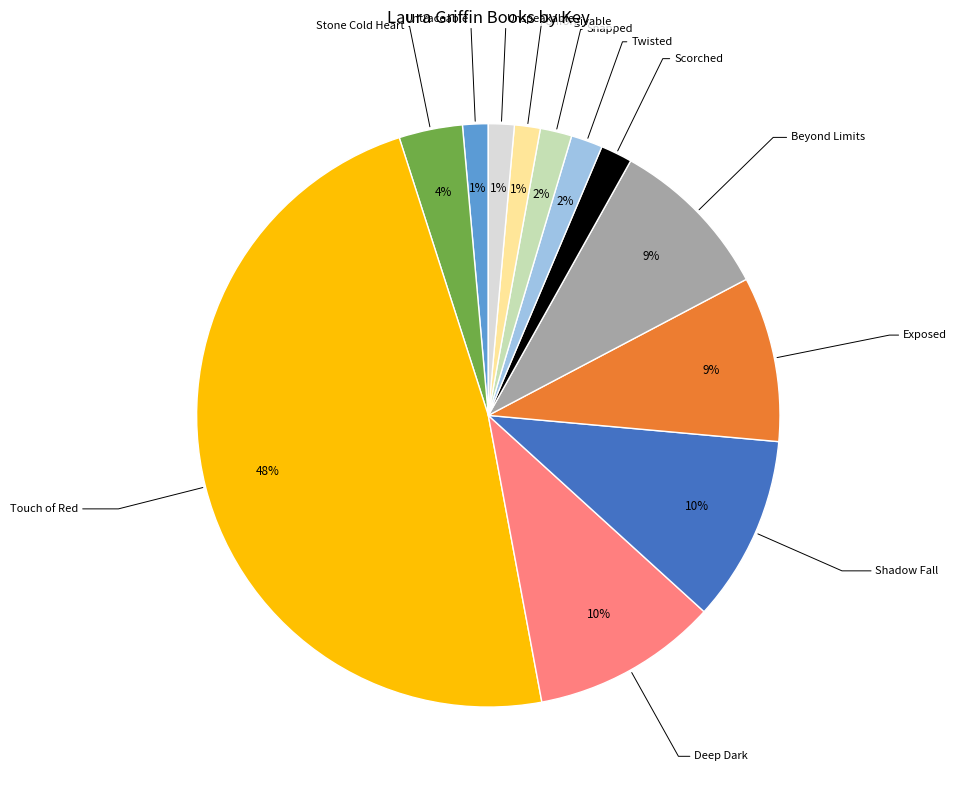

How many segments does this pie chart have?

12